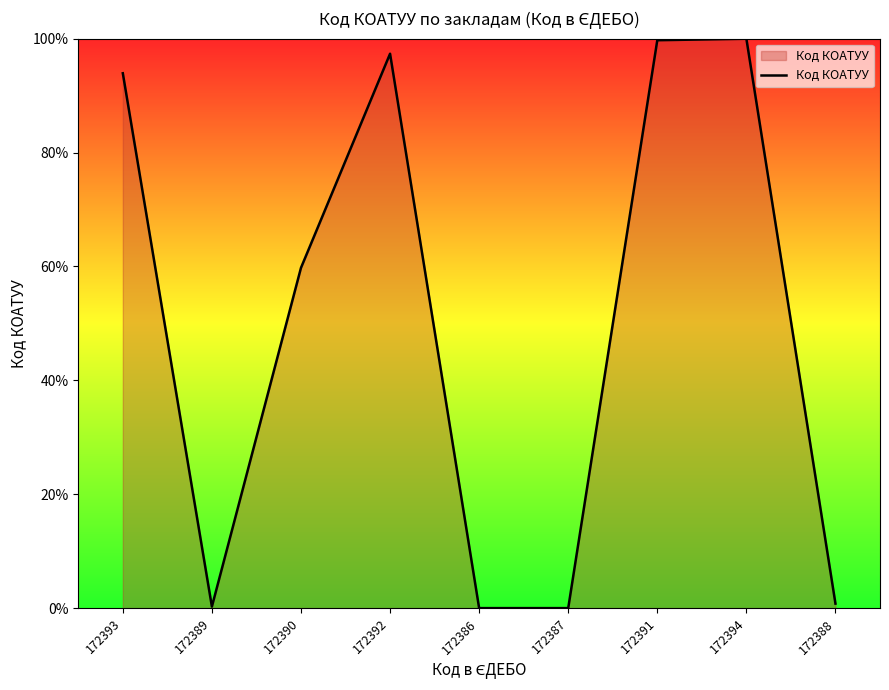

What is the greatest value displayed?

100.0